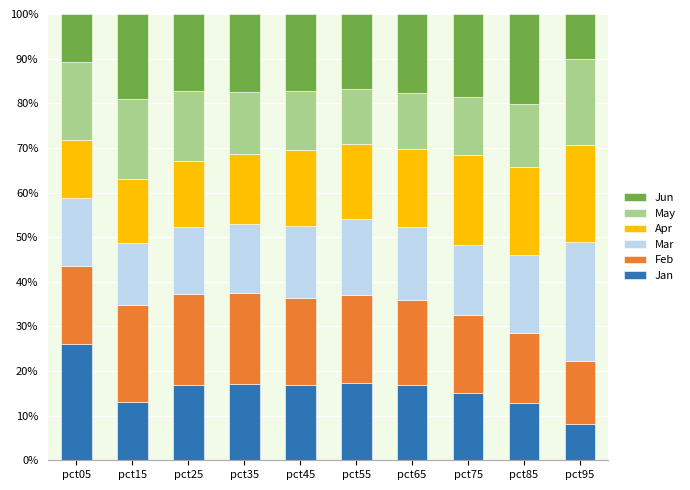

Is it true that Jan equals 3.9 at pct65?

False